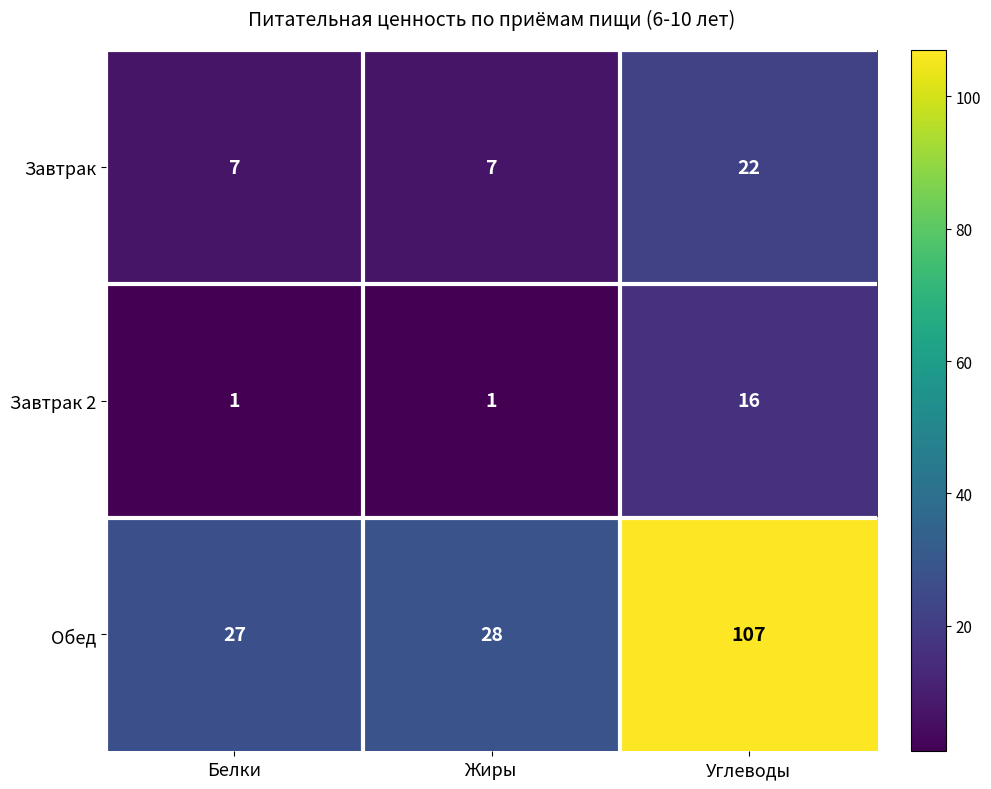

True or false: Завтрак has a value of 34 at Углеводы.

False